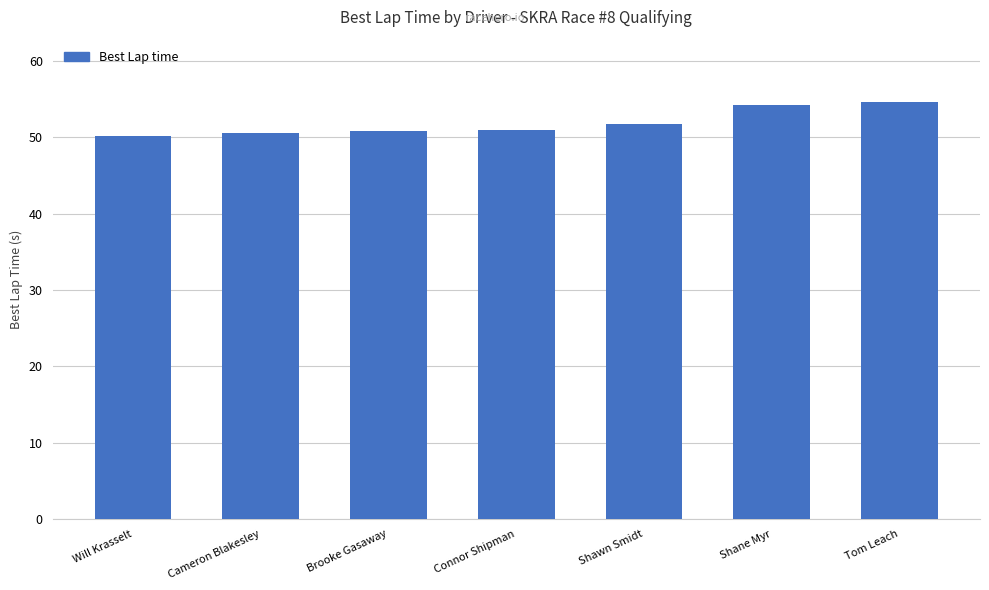

What is the label of the 1st bar from the right?

Tom Leach